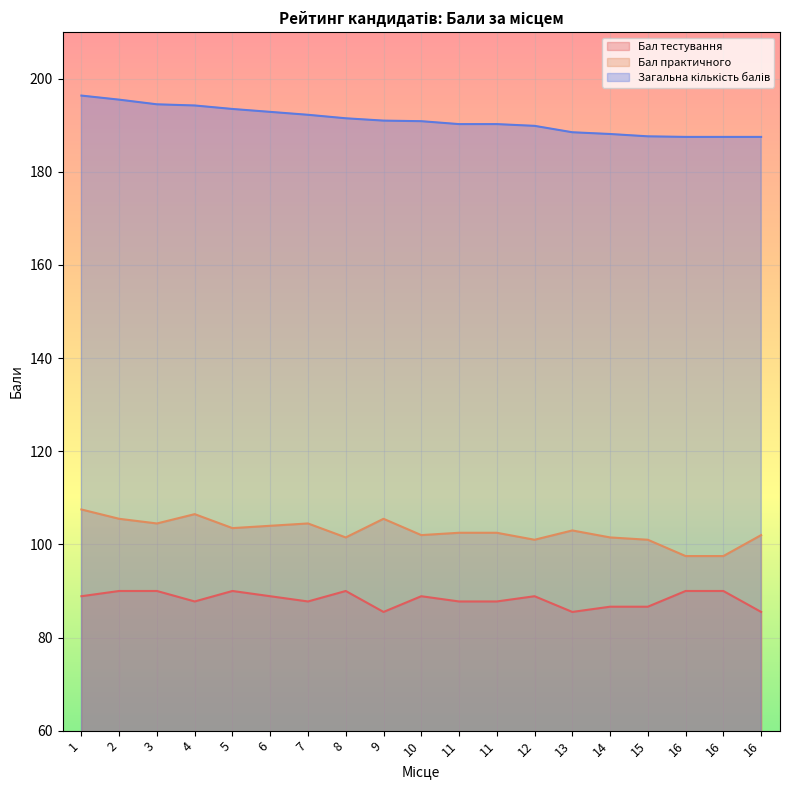

What is the maximum value for Бал тестування?

90.0